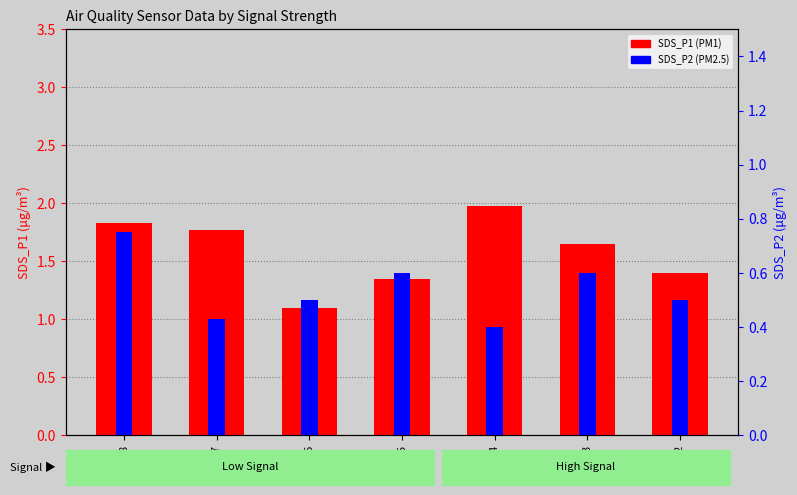

Rank the series by their average value, from highest to lowest.

SDS_P1, SDS_P2